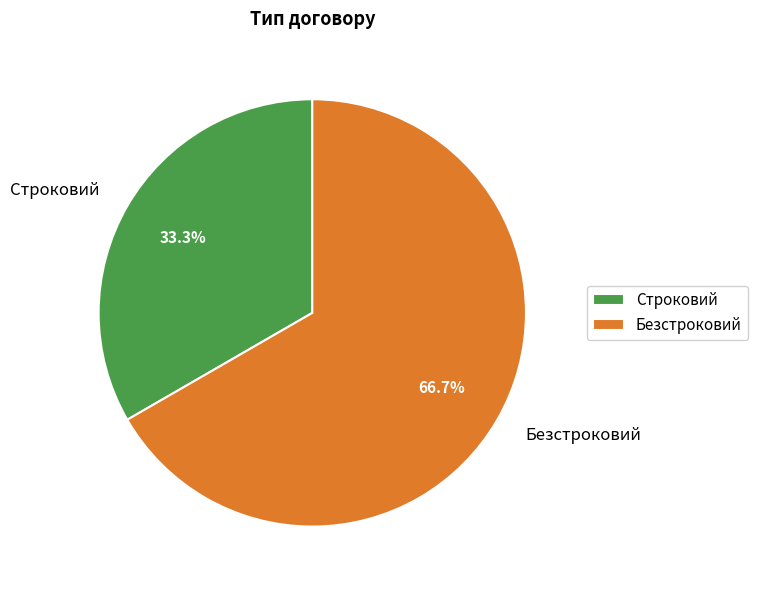

How many slices are in this pie chart?

2